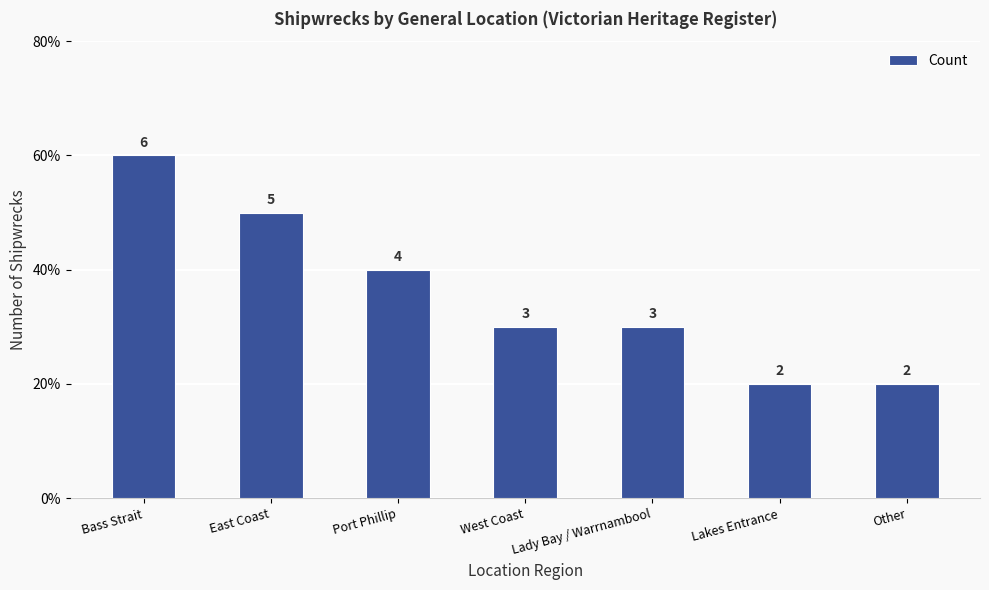

Are the bars horizontal?

No